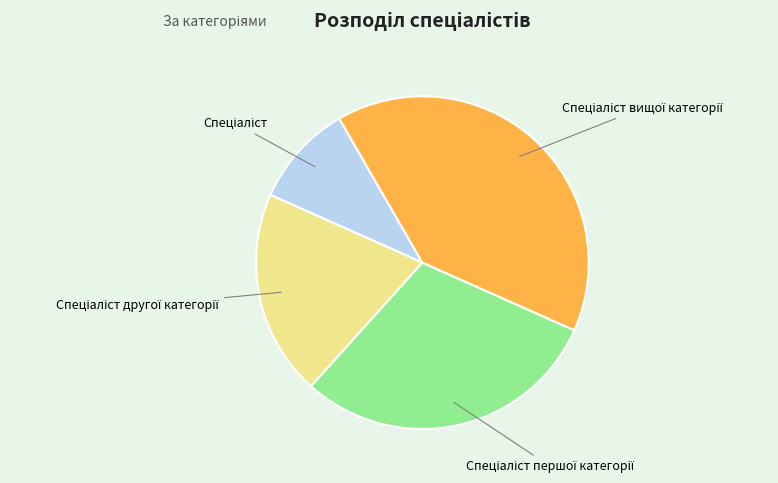

Is there any slice that represents more than half of the pie?

No